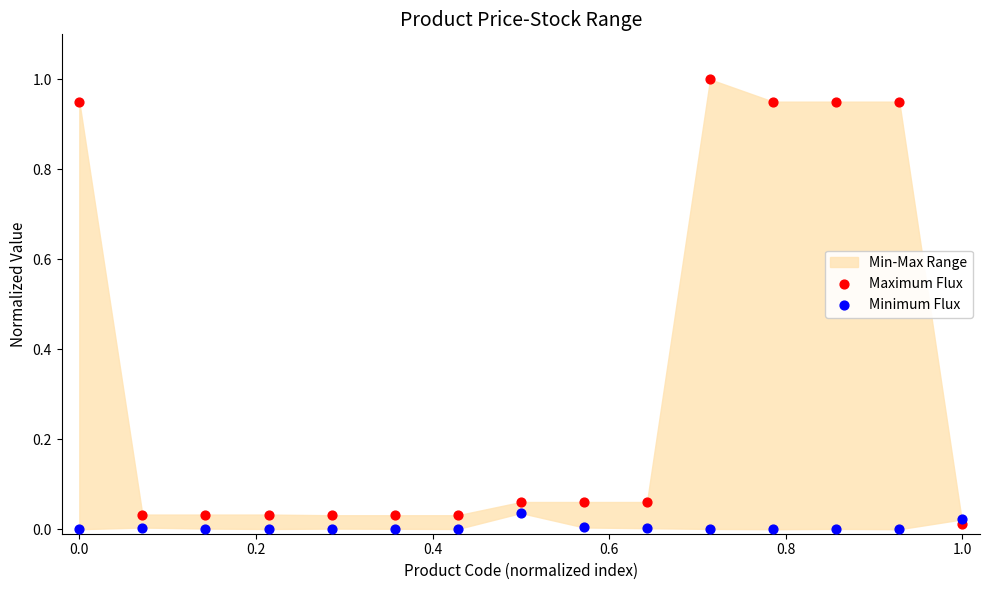

Which series has the widest spread of Y values?

Maximum Flux